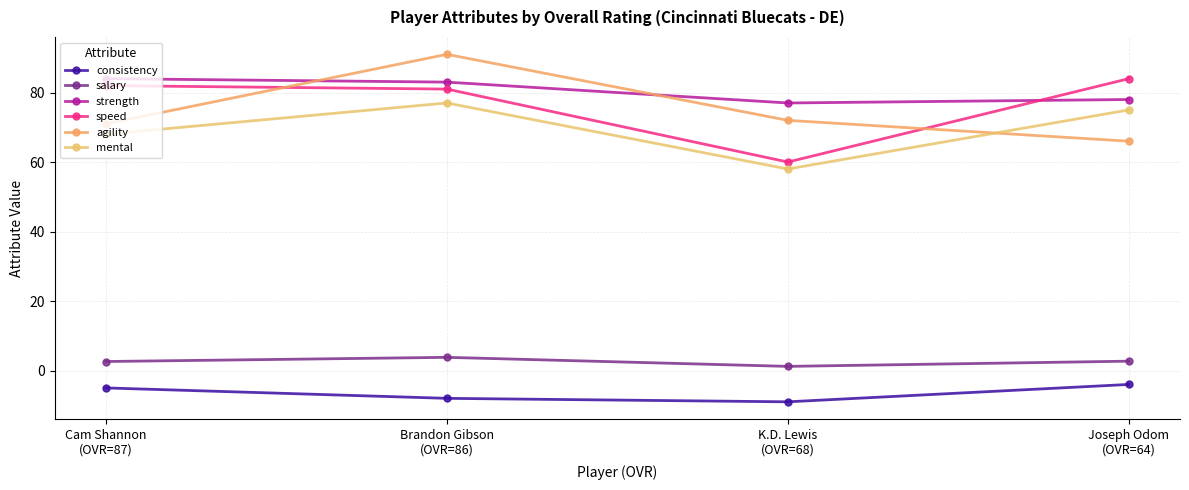

Which series has the largest total across all categories?

strength